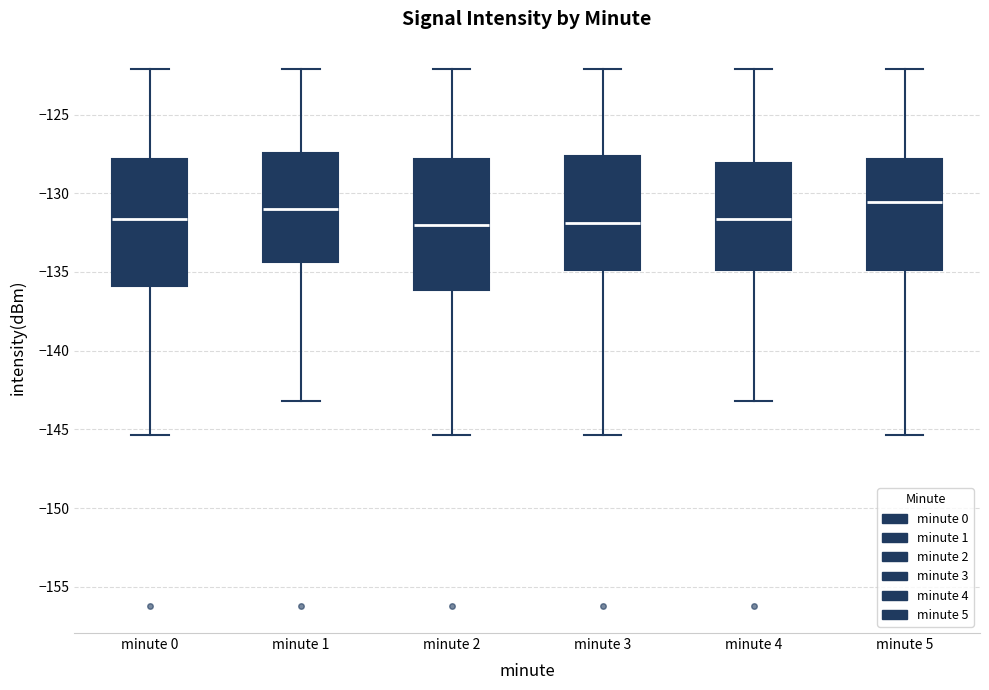

Where is the upper edge of the box for minute 4 on the y-axis? The values are not printed on the chart, so give them approximately, as read against the axis.

-128.0